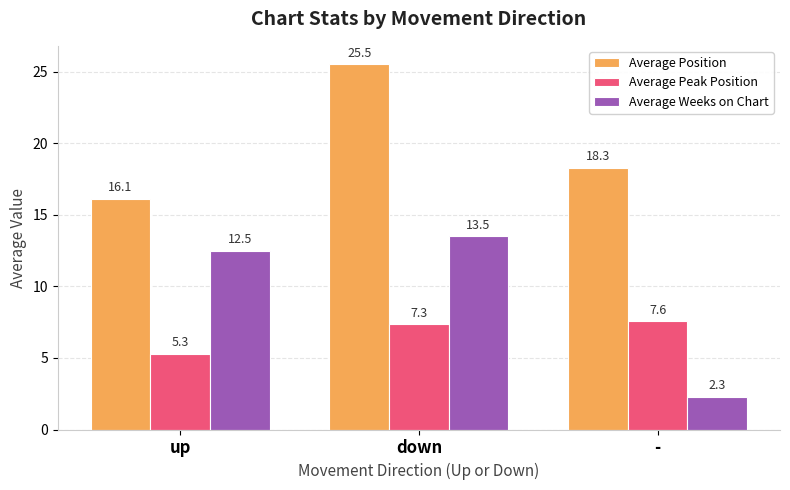

At which label does Average Weeks on Chart reach its minimum?

-